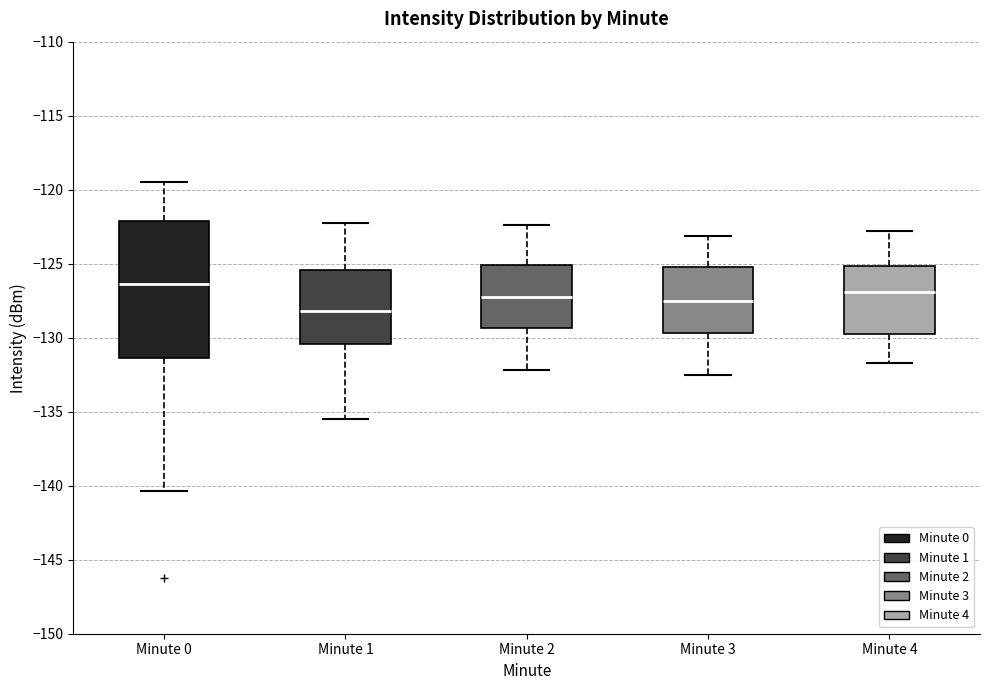

Reading left to right, transcribe this box plot: for each box, give where its median line is, the range the box spans, and where its two whiskers end, as read against the y-axis. The values are not printed on the chart, so give them approximately, as read against the axis.

Minute 0: median -126.5, box -131.5 to -122.0, whiskers -140.5 to -119.5
Minute 1: median -128.0, box -130.5 to -125.5, whiskers -135.5 to -122.5
Minute 2: median -127.0, box -129.5 to -125.0, whiskers -132.0 to -122.5
Minute 3: median -127.5, box -129.5 to -125.0, whiskers -132.5 to -123.0
Minute 4: median -127.0, box -129.5 to -125.0, whiskers -131.5 to -123.0